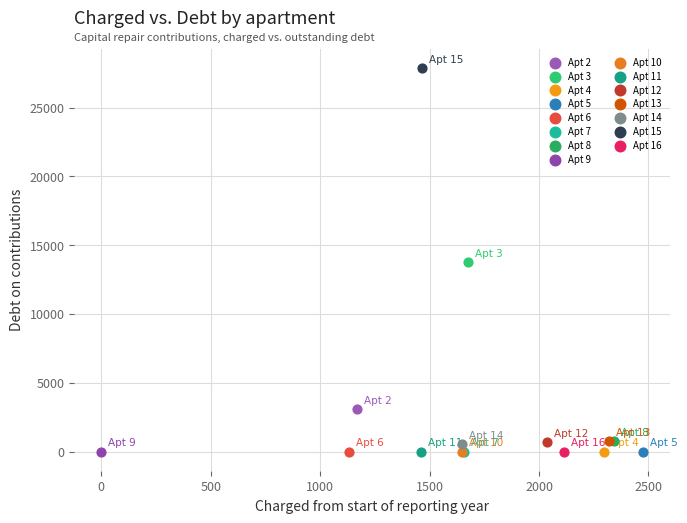

What are all the series names shown in the legend?

Apt 2, Apt 3, Apt 4, Apt 5, Apt 6, Apt 7, Apt 8, Apt 9, Apt 10, Apt 11, Apt 12, Apt 13, Apt 14, Apt 15, Apt 16